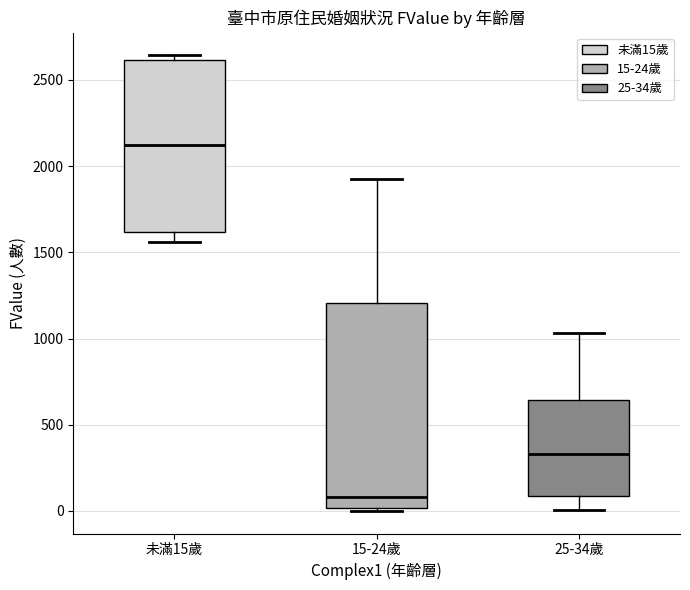

Reading left to right, transcribe this box plot: for each box, give where its median line is, the range the box spans, and where its two whiskers end, as read against the y-axis. The values are not printed on the chart, so give them approximately, as read against the axis.

未滿15歲: median 2100, box 1600 to 2600, whiskers 1550 to 2650
15-24歲: median 100, box 0 to 1200, whiskers 0 (just below the box's lower edge) to 1950
25-34歲: median 350, box 100 to 650, whiskers 0 to 1050